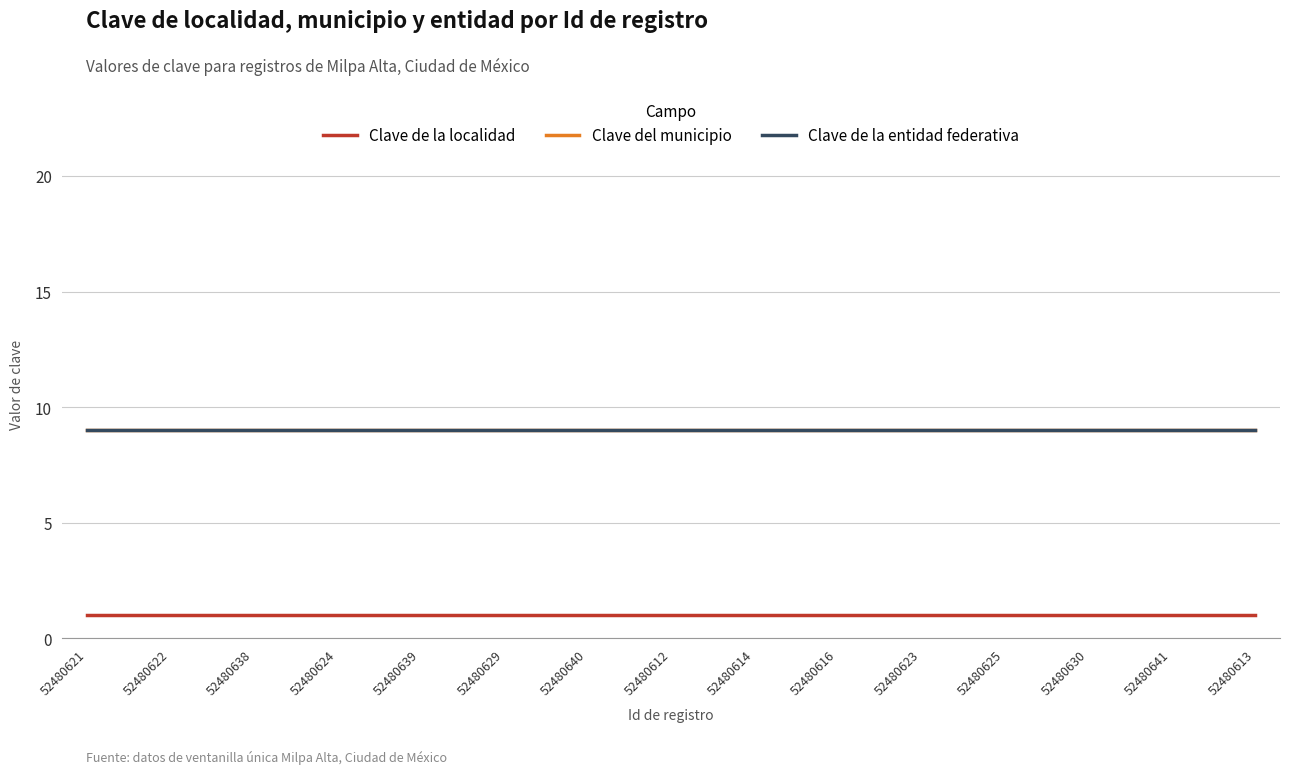

Is the value of Clave del municipio at 52480640 greater than the value of Clave de la entidad federativa at 52480641?

No